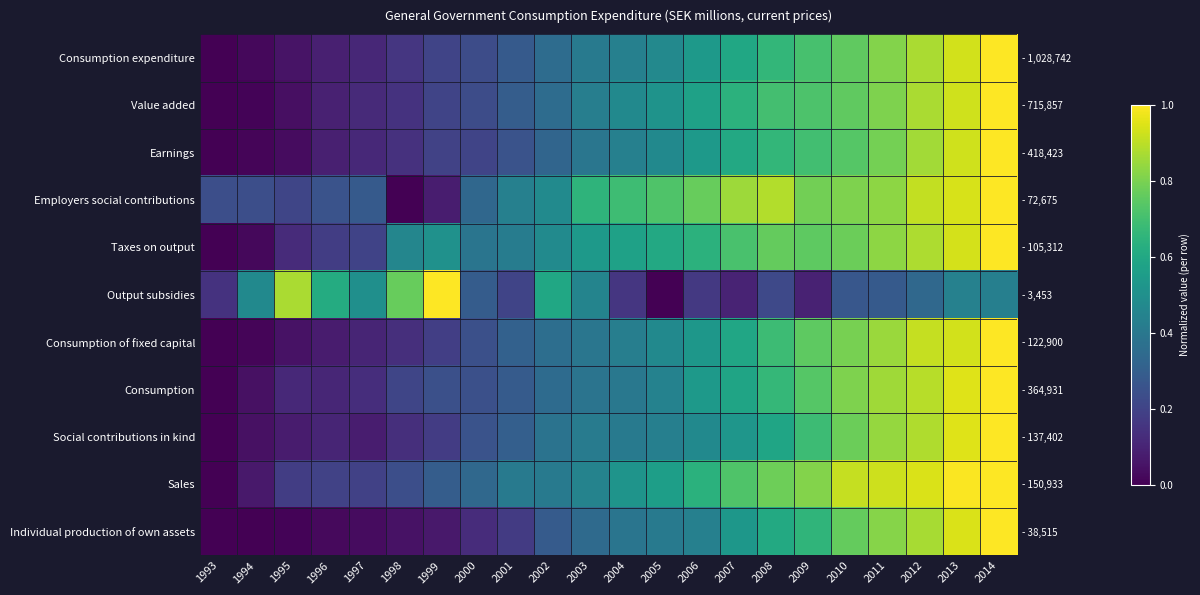

At which category does the chart reach its peak across all series?

2014